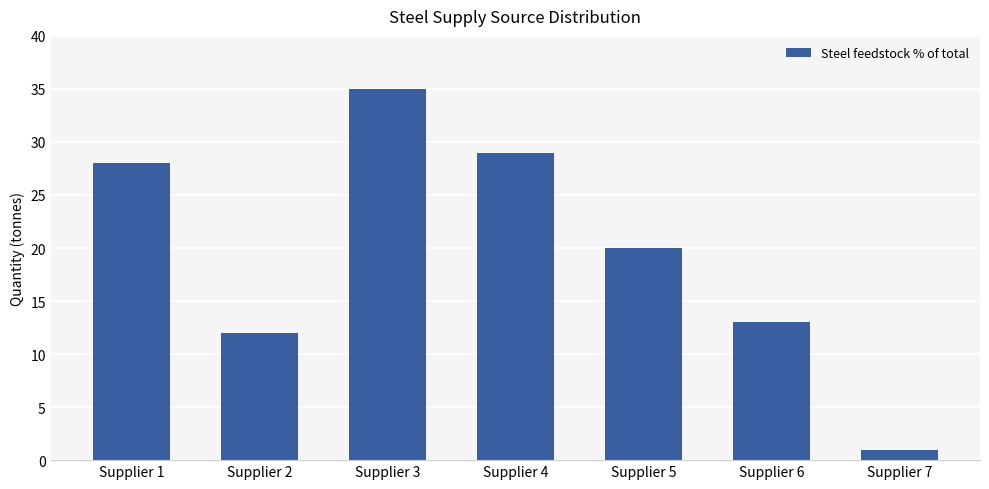

Is it true that the value at Supplier 6 is 18?

False